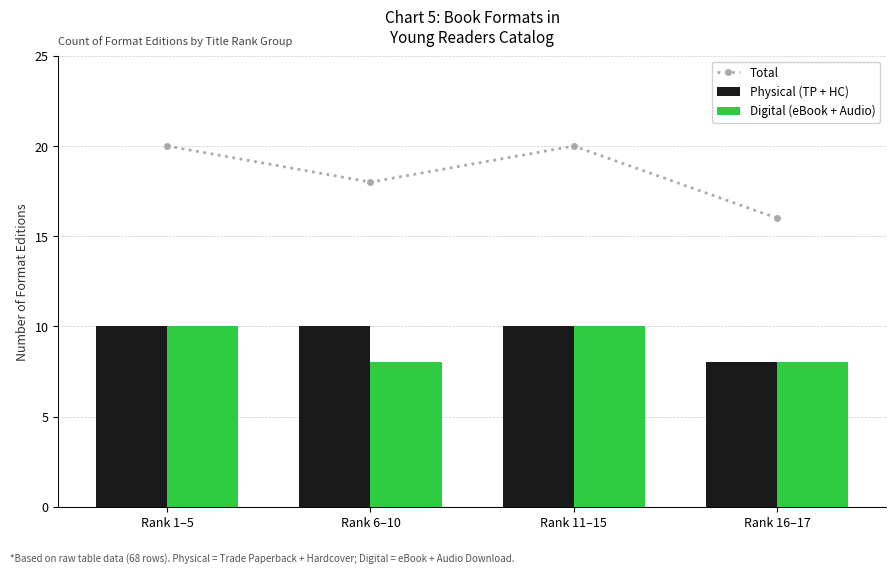

How many categories are shown in the chart?

4